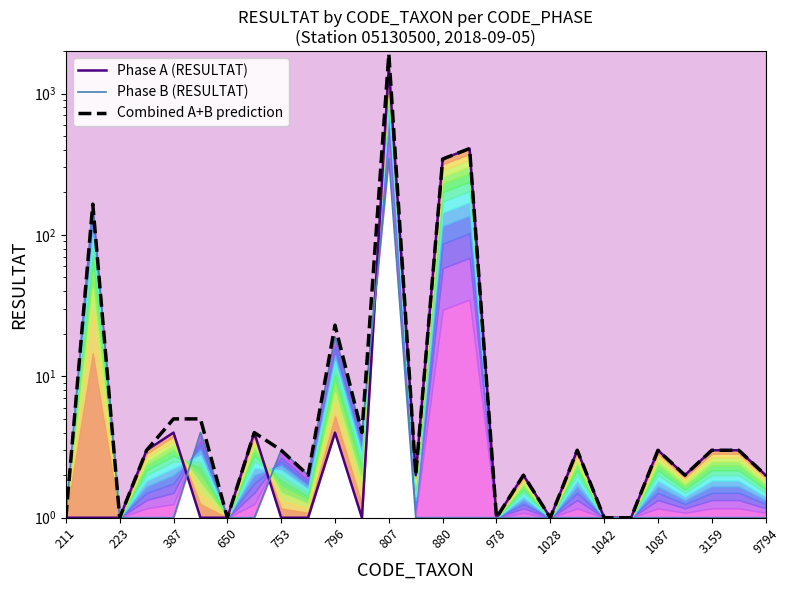

What is the difference between the maximum and minimum values in the Phase A (RESULTAT) series?

1559